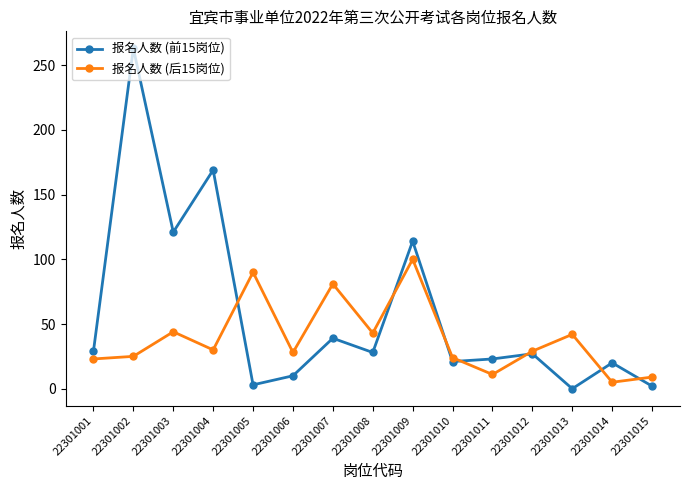

Which series has the widest spread of values?

报名人数 (前15岗位)